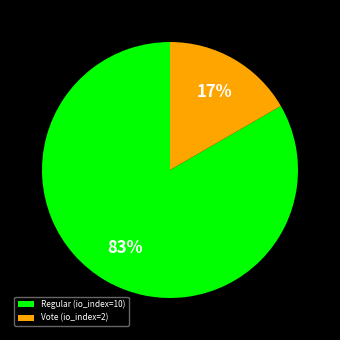

Combined, do Regular (io_index=10) and Vote (io_index=2) account for over 50%?

Yes